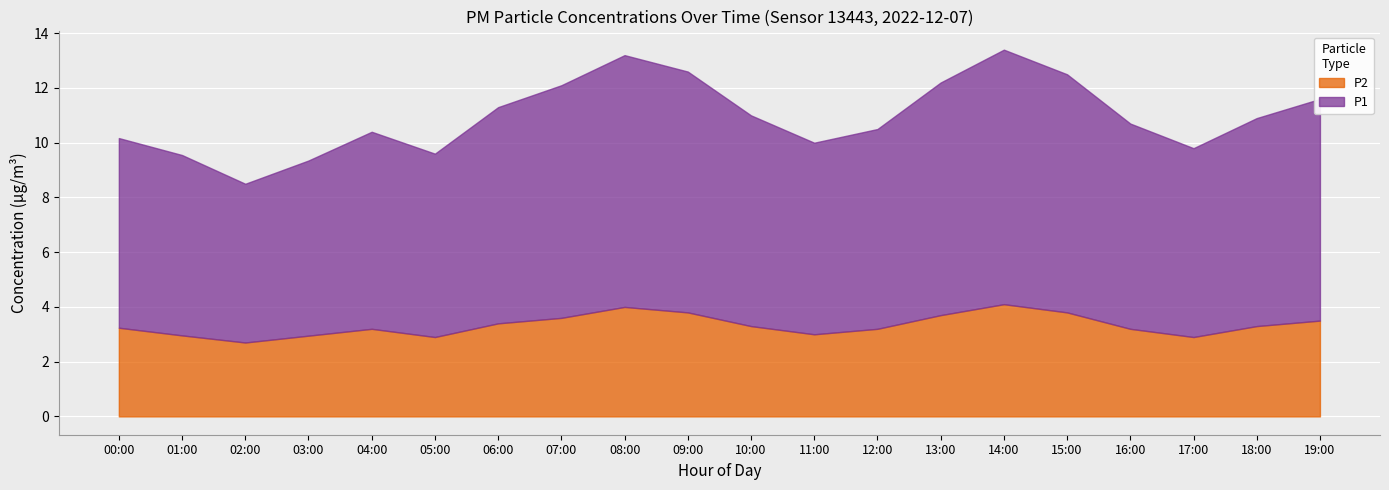

How many series are shown in this chart?

2